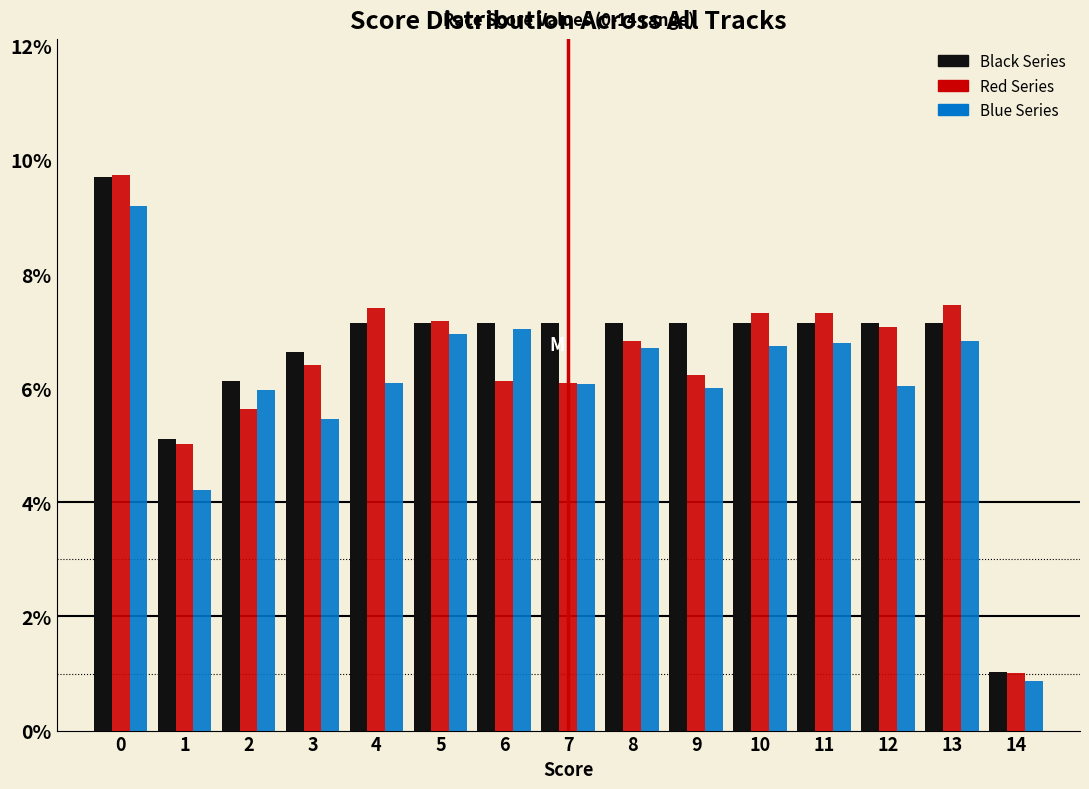

In the Red Series series, which range on the x-axis has the tallest bar?

-0.5 to 0.5